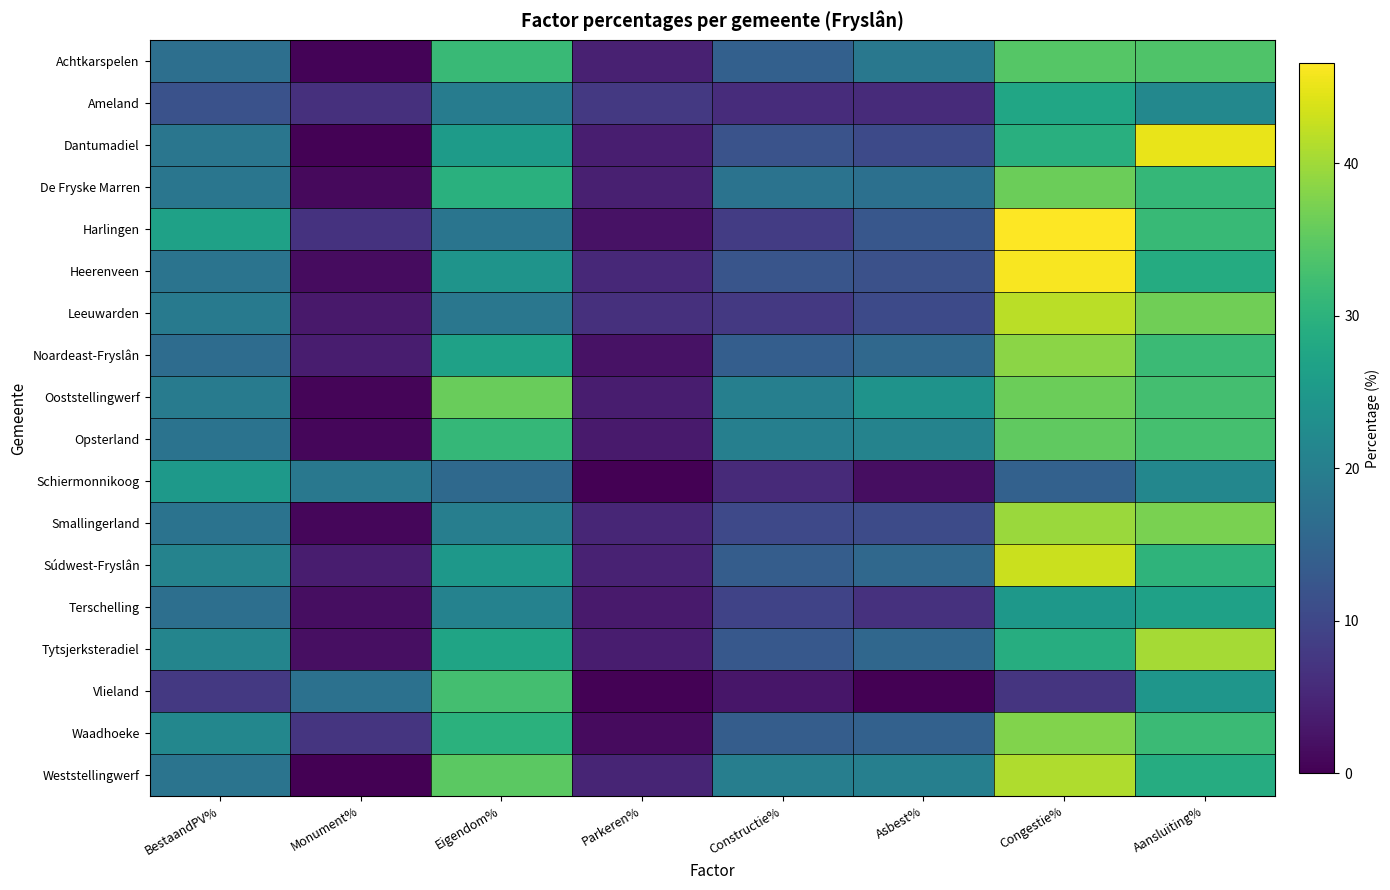

What is the total value across all series at Congestie%?

608.4